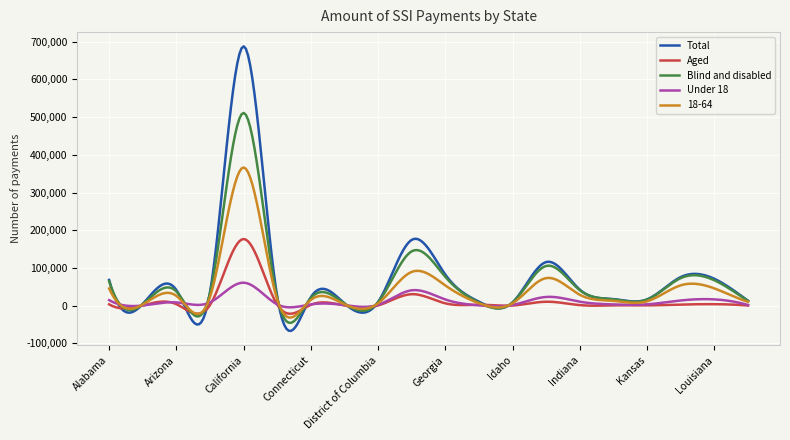

What is the minimum value shown in the chart?

-66999.9